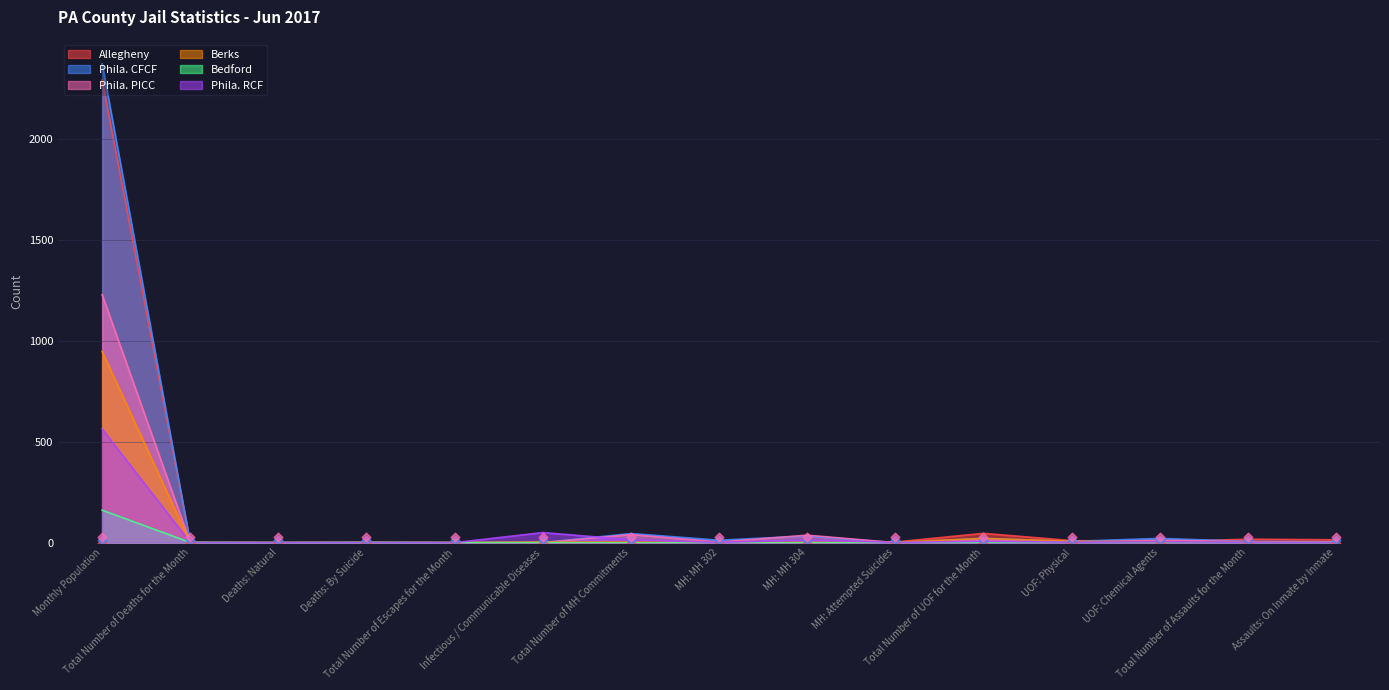

At which category is the sum across all series the highest?

Monthly Population